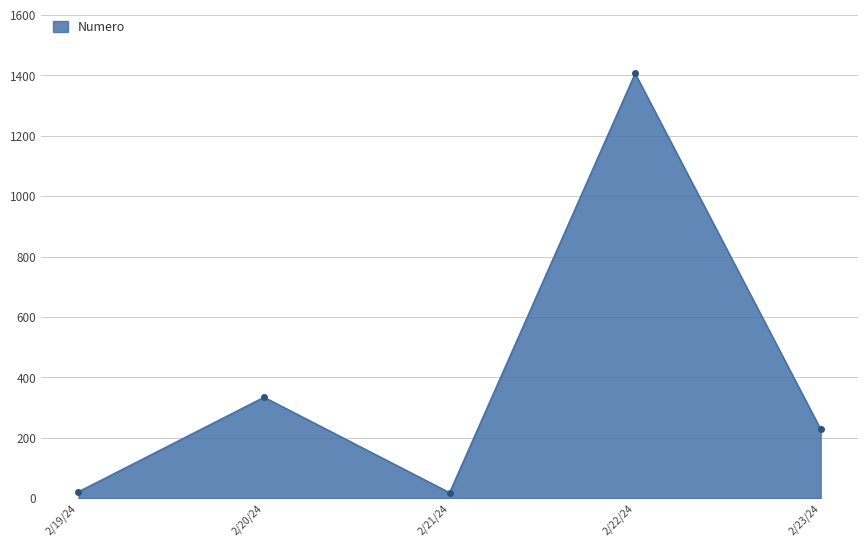

What is the minimum value shown in the chart?

18